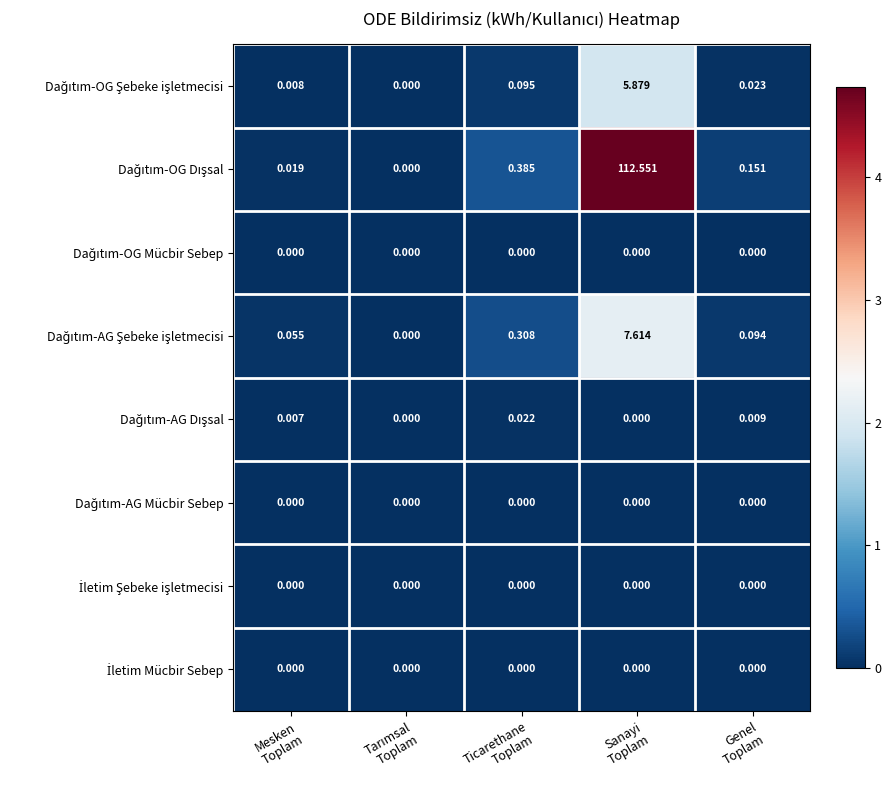

At which category is the sum across all series the highest?

Sanayi
Toplam